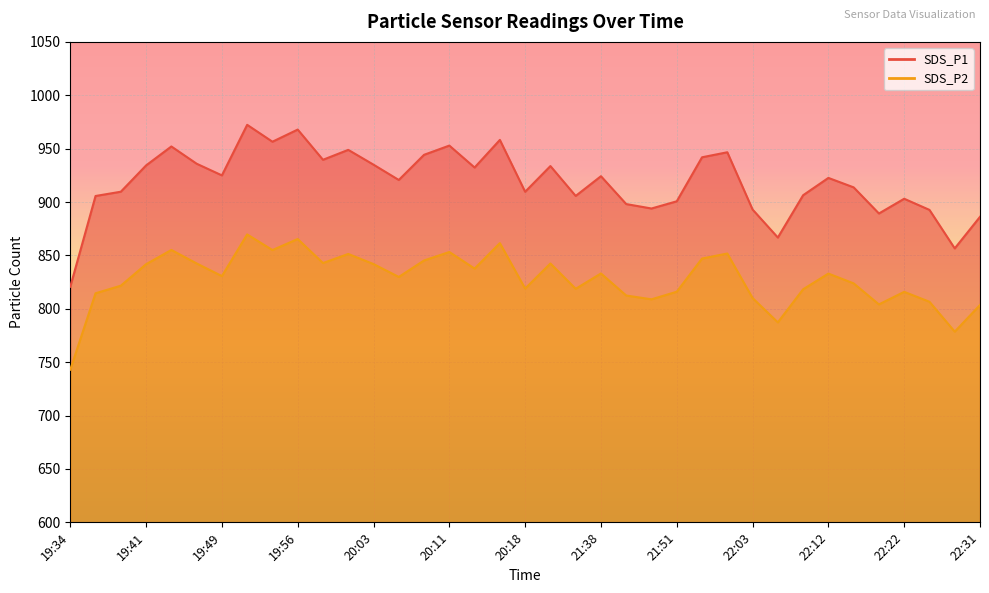

True or false: SDS_P2 and SDS_P1 cross at least once.

False